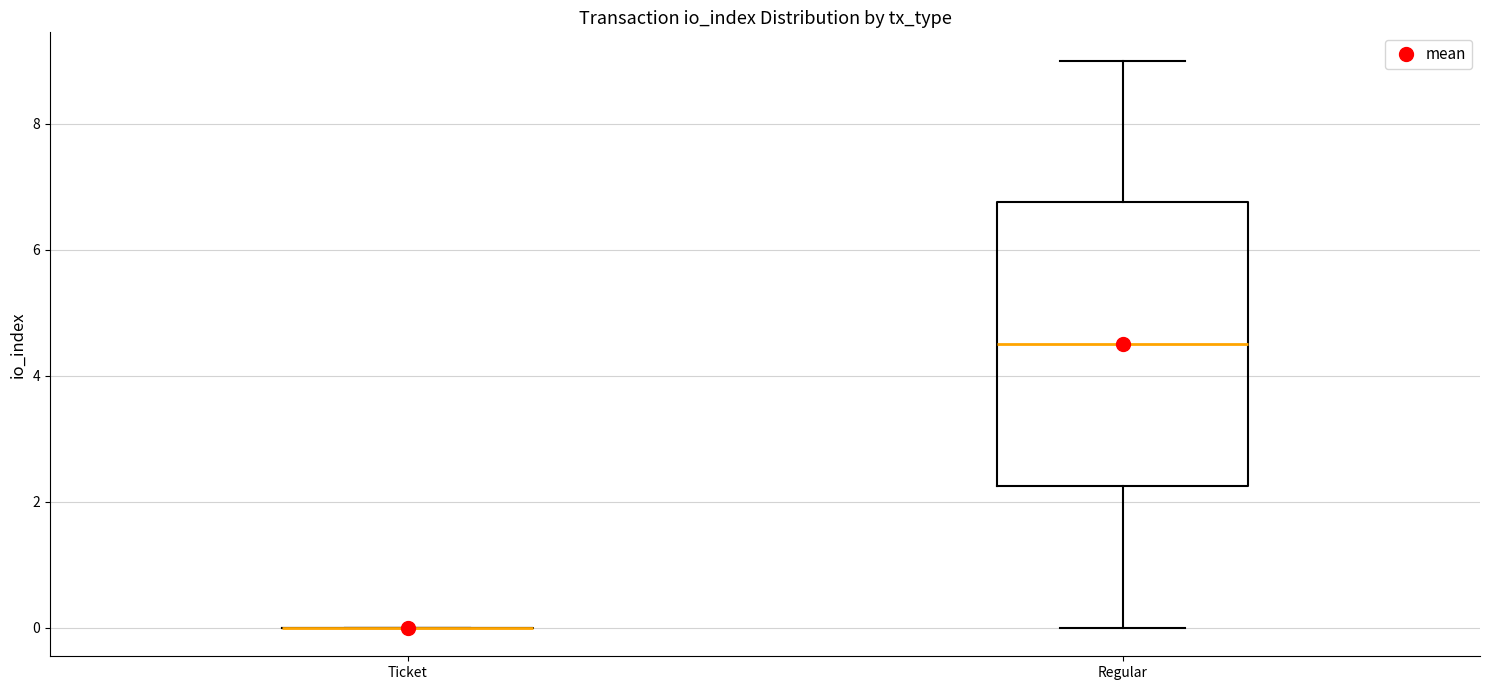

Reading left to right, read every box against the y-axis: the position of its median line, the range the box covers, and the ends of its whiskers. The values are not printed on the chart, so give them approximately, as read against the axis.

Ticket: box collapsed to a line at 0.0, whiskers 0.0 to 0.0
Regular: median 4.6, box 2.2 to 6.8, whiskers 0.0 to 9.0